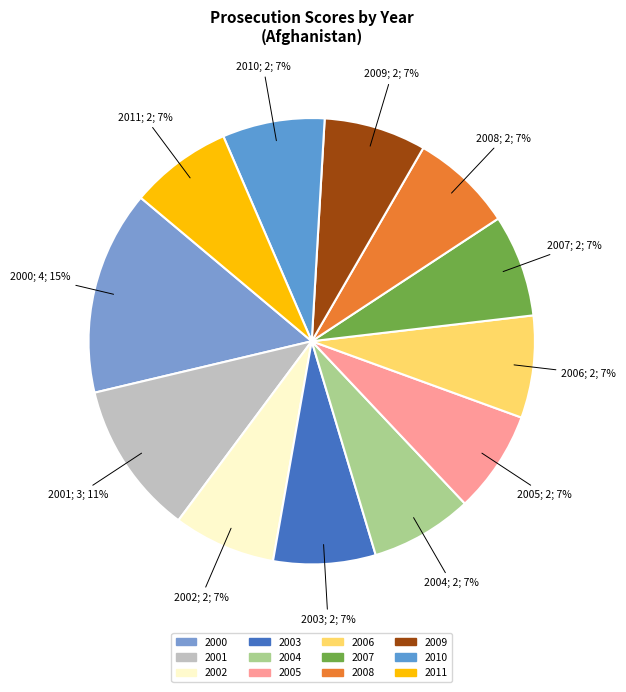

Rank the categories by value from lowest to highest.

2002, 2003, 2004, 2005, 2006, 2007, 2008, 2009, 2010, 2011, 2001, 2000